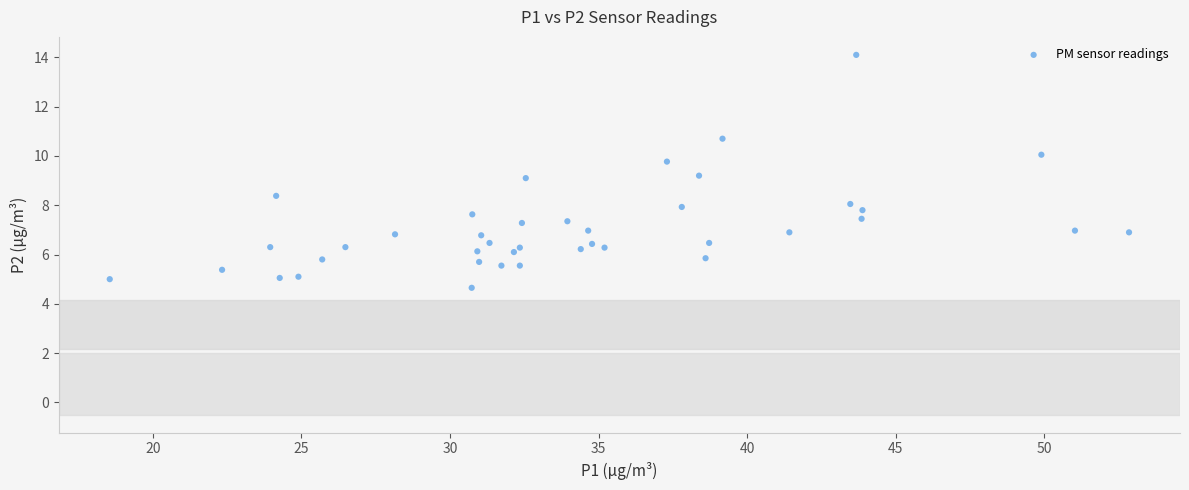

What is the range of X values (max minus min)?

34.3